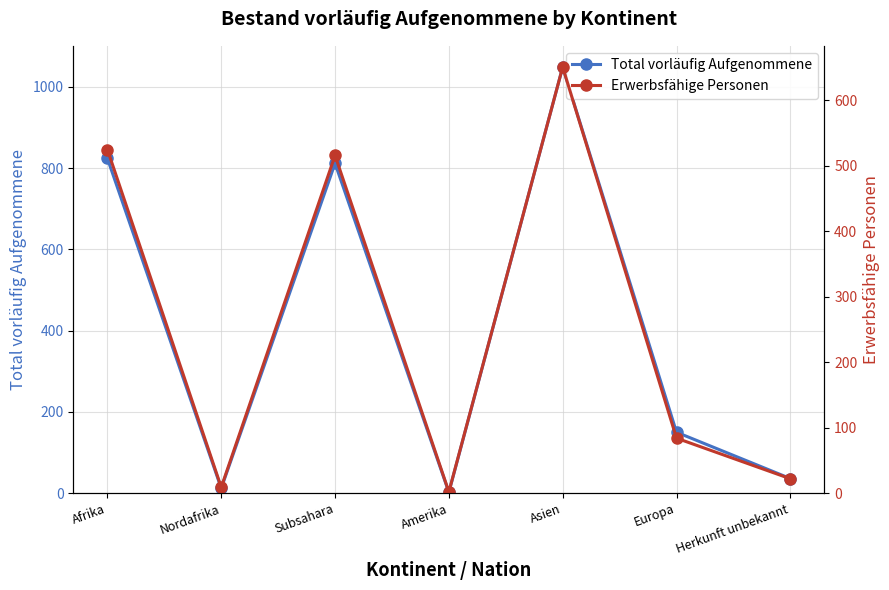

Where does the Total vorläufig Aufgenommene series first go above 150?

Afrika